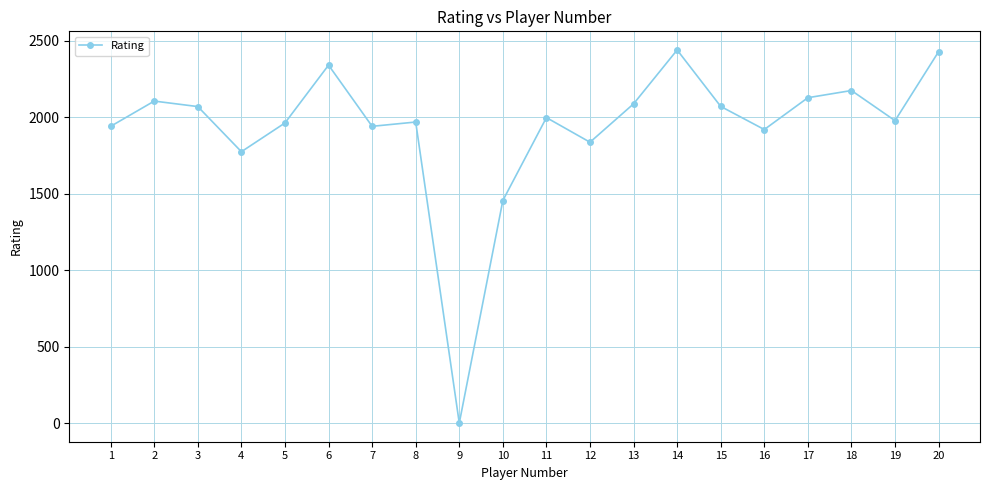

Is it true that the value at 10 is 1455?

True